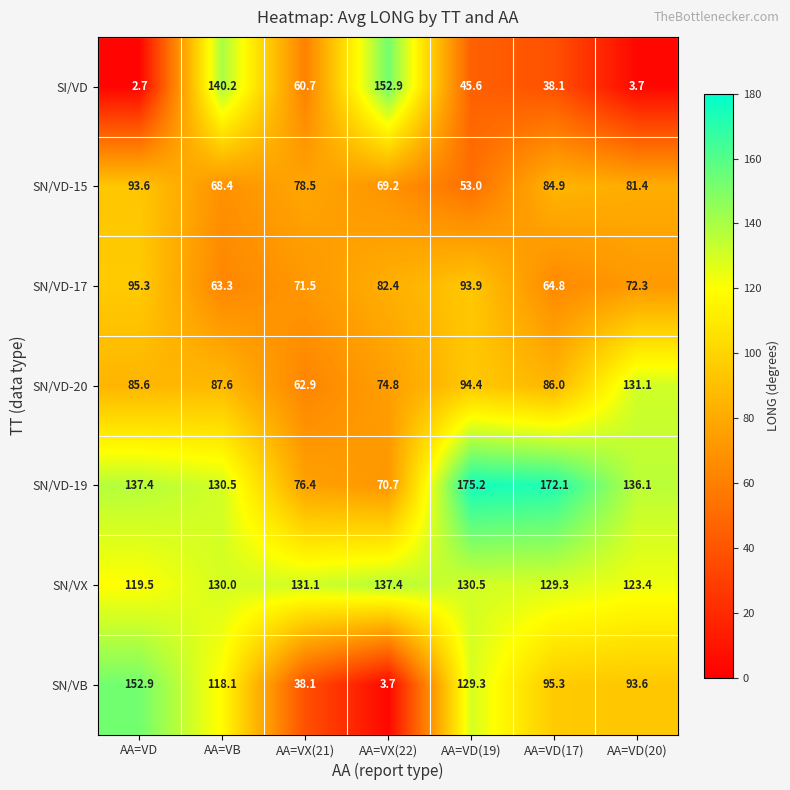

Which series has the largest total across all categories?

SN/VX